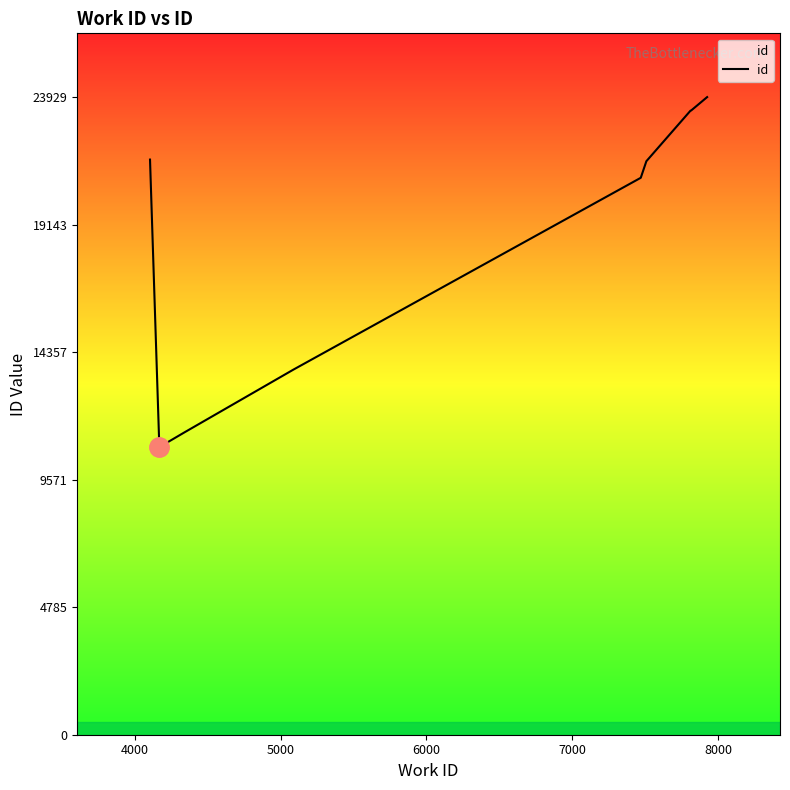

What is the smallest value displayed?

10794